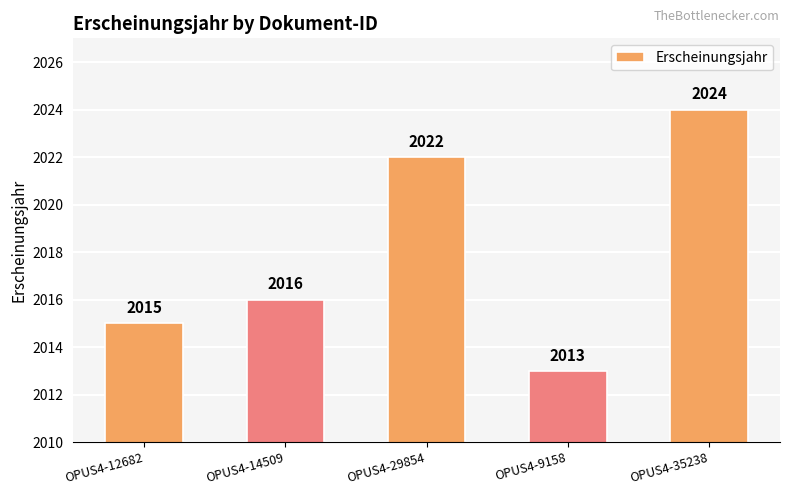

What is the difference between the maximum and minimum values?

11